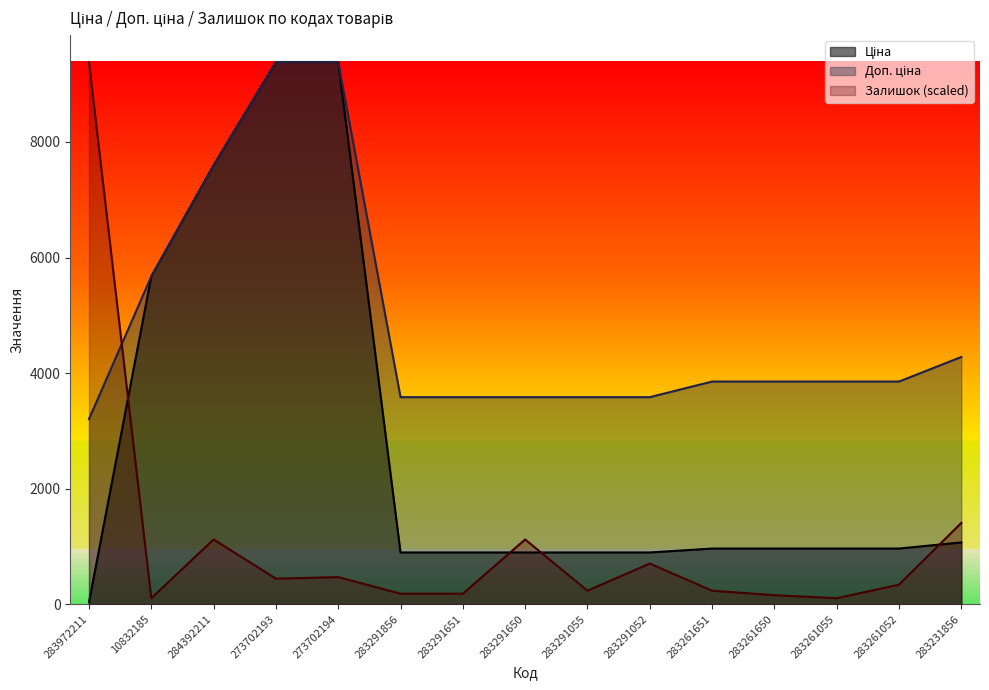

At how many categories does at least one series exceed 1969?

15